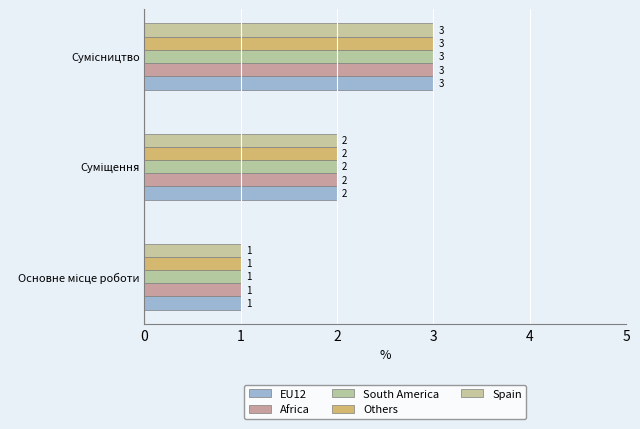

How many data points does each series have?

3